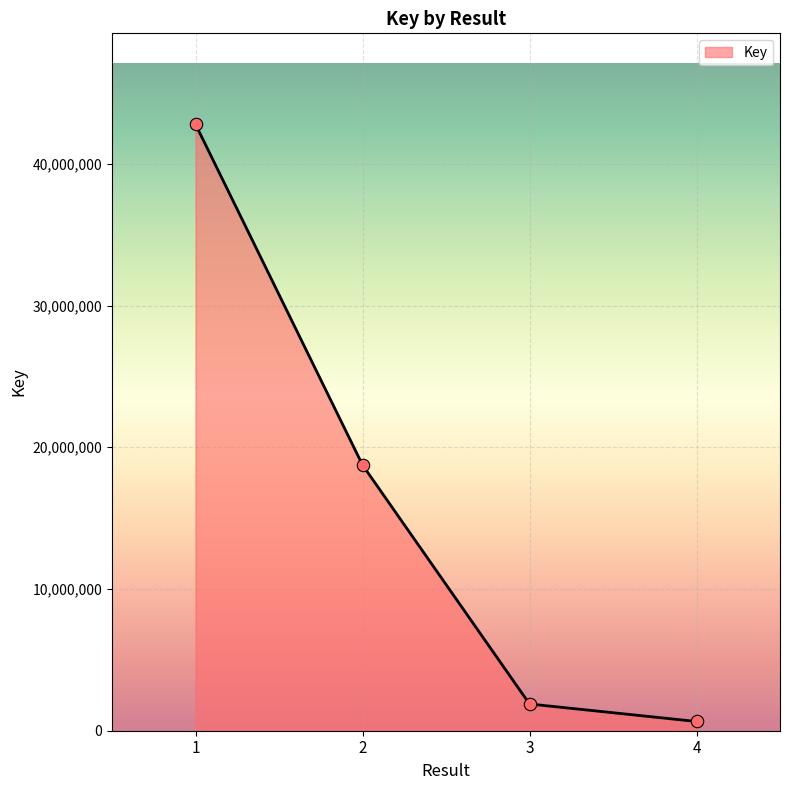

What is the change in value from 1 to 3?

-40902406